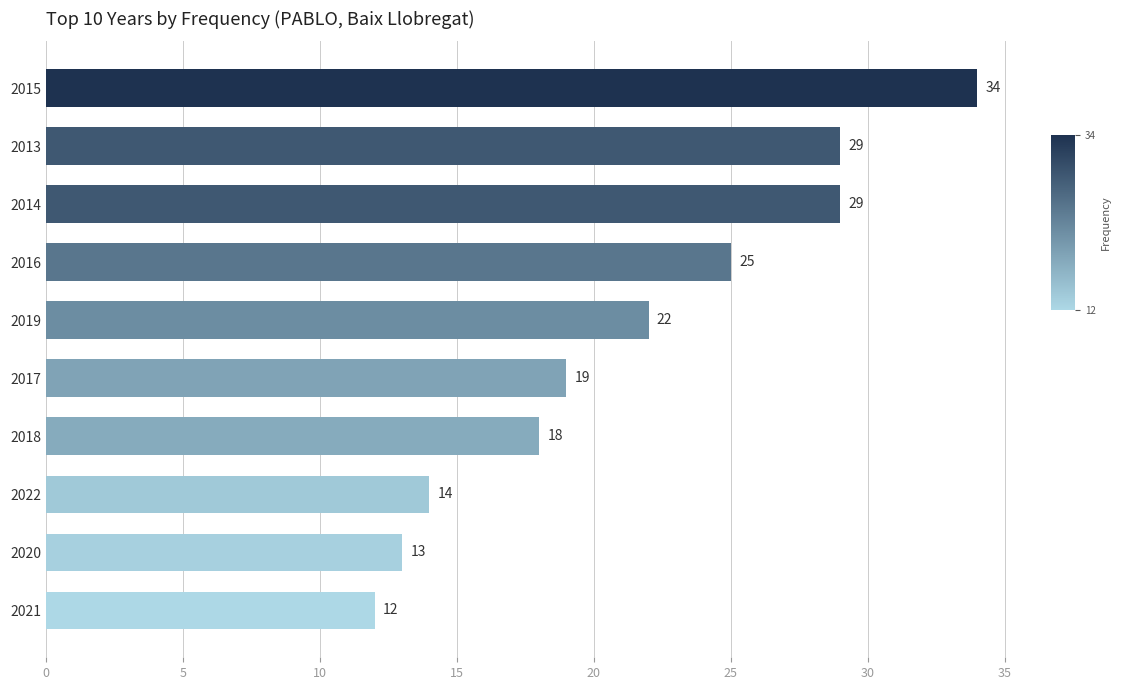

At which label is the value closest to 23?

2019